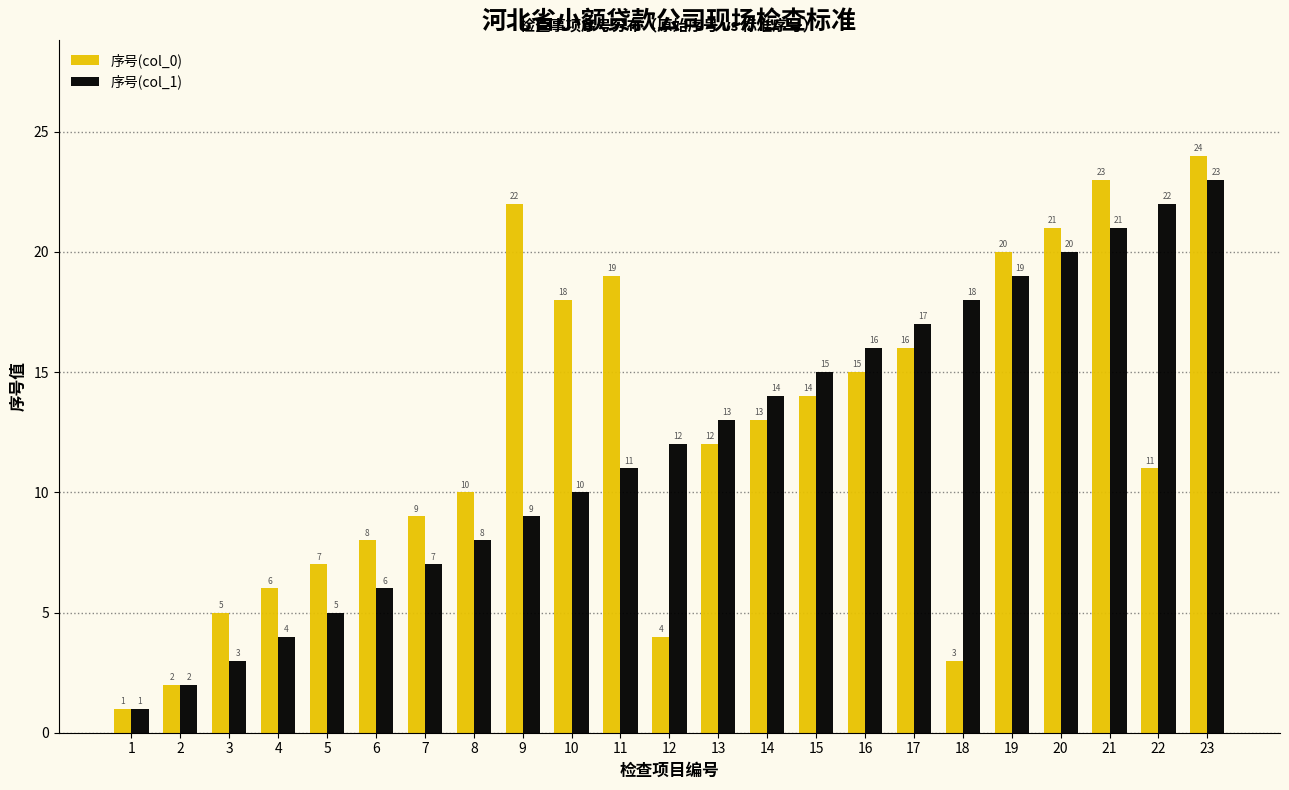

Reading left to right, transcribe all the data shown in this chart.

序号(col_0): 1	2	5	6	7	8	9	10	22	18	19	4	12	13	14	15	16	3	20	21	23	11	24
序号(col_1): 1	2	3	4	5	6	7	8	9	10	11	12	13	14	15	16	17	18	19	20	21	22	23